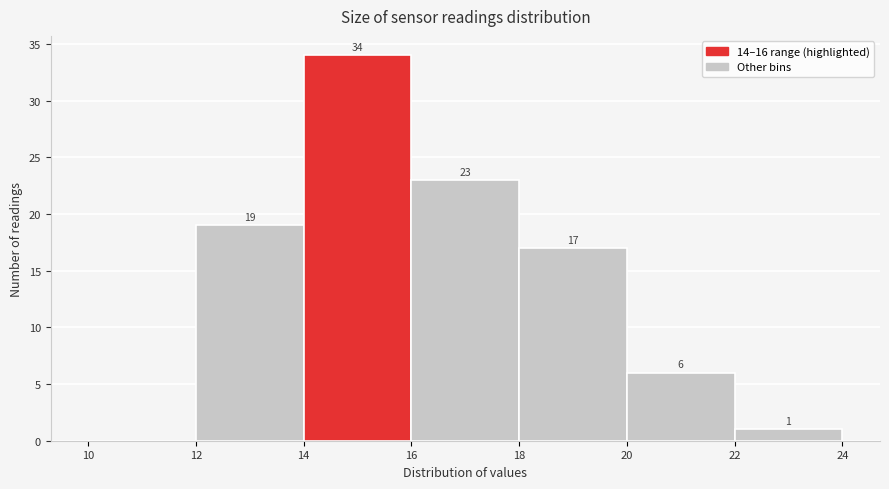

Which range on the x-axis has the tallest bar?

14 to 16